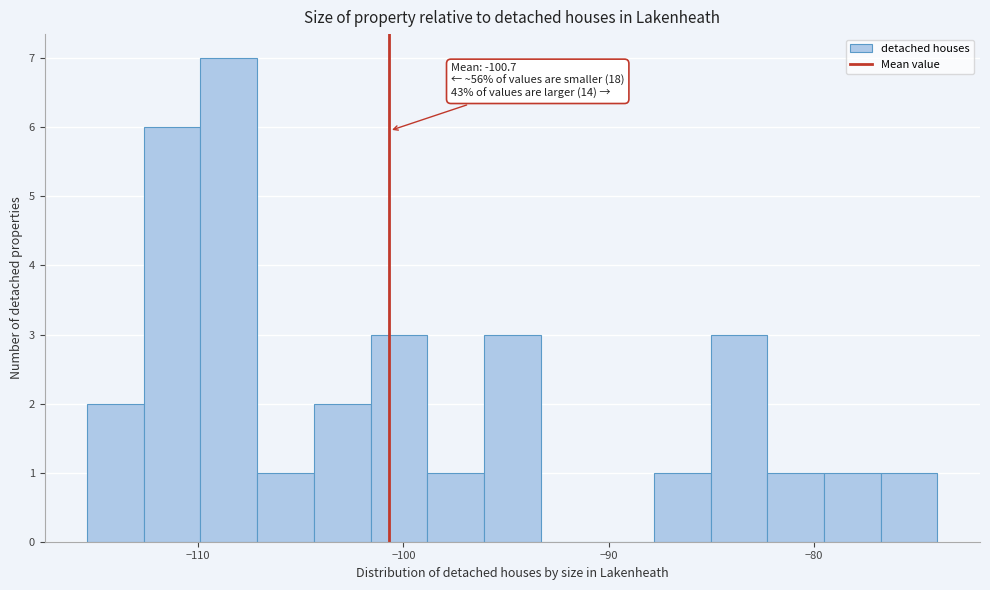

Read against the x-axis, roughly where is the centre of the tallest bar?

-108